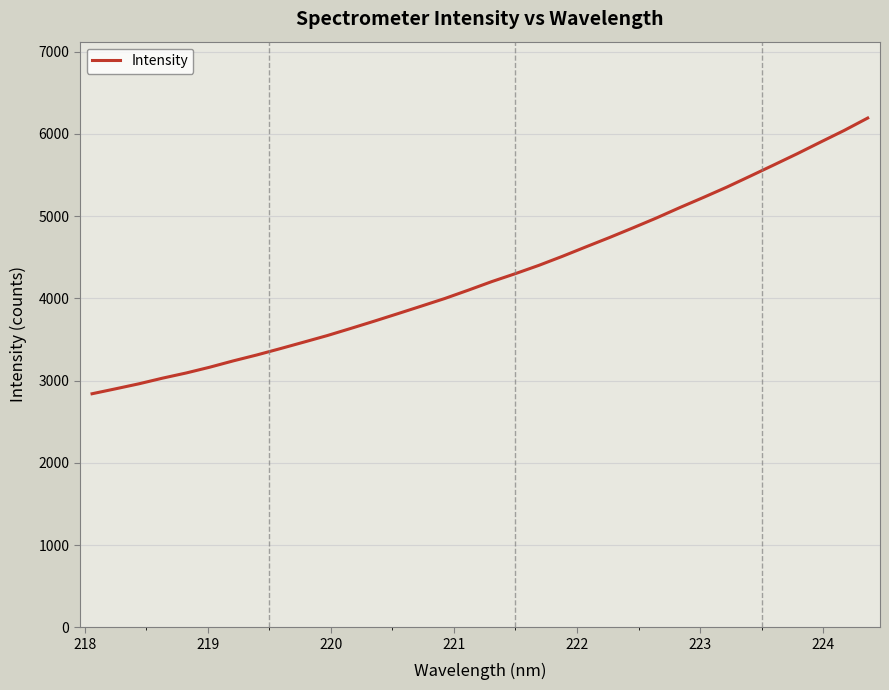

What is the greatest value displayed?

6192.5